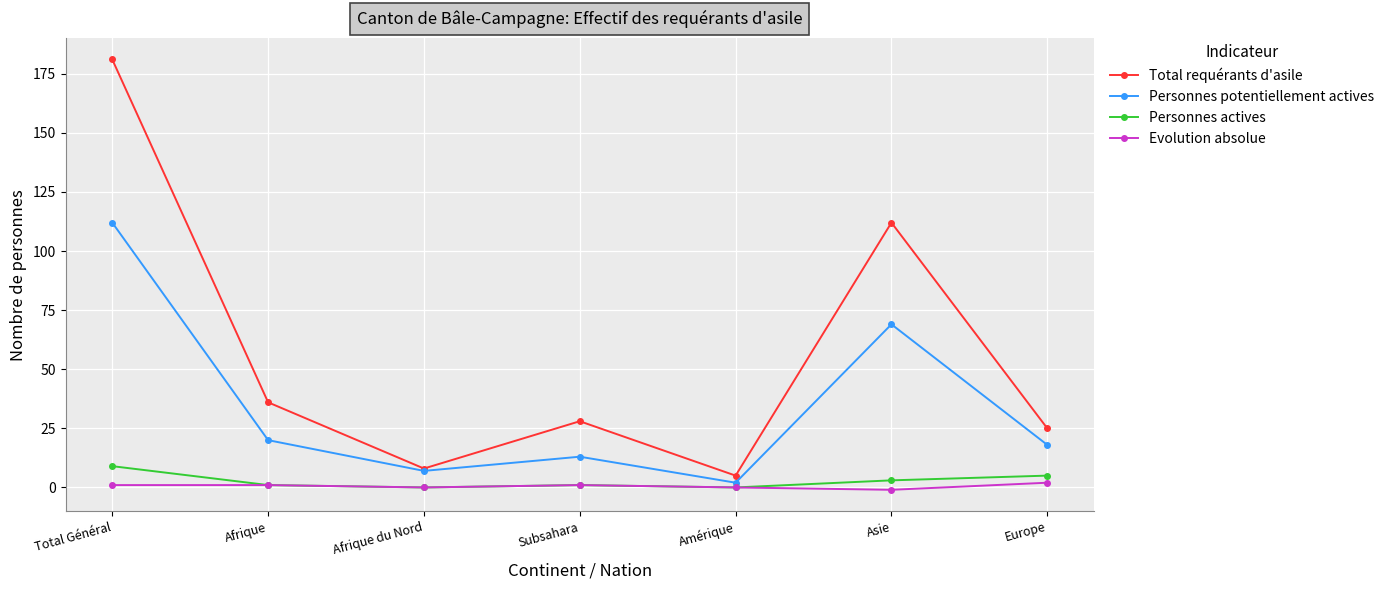

Reading right to left, list all the values displayed in this chart.

Total requérants d'asile: 25	112	5	28	8	36	181
Personnes potentiellement actives: 18	69	2	13	7	20	112
Personnes actives: 5	3	0	1	0	1	9
Evolution absolue: 2	-1	0	1	0	1	1